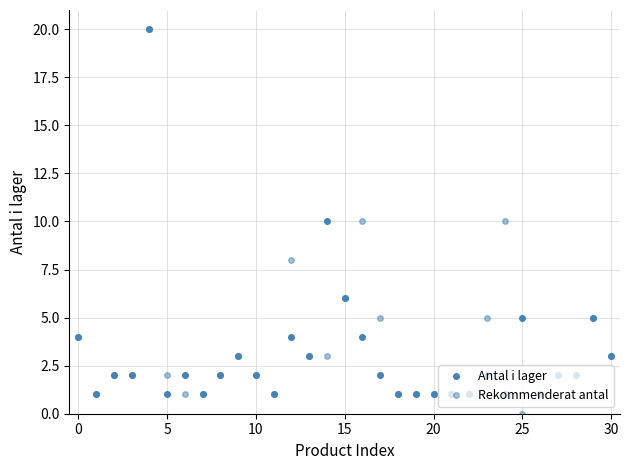

How many lines are shown in the chart?

2